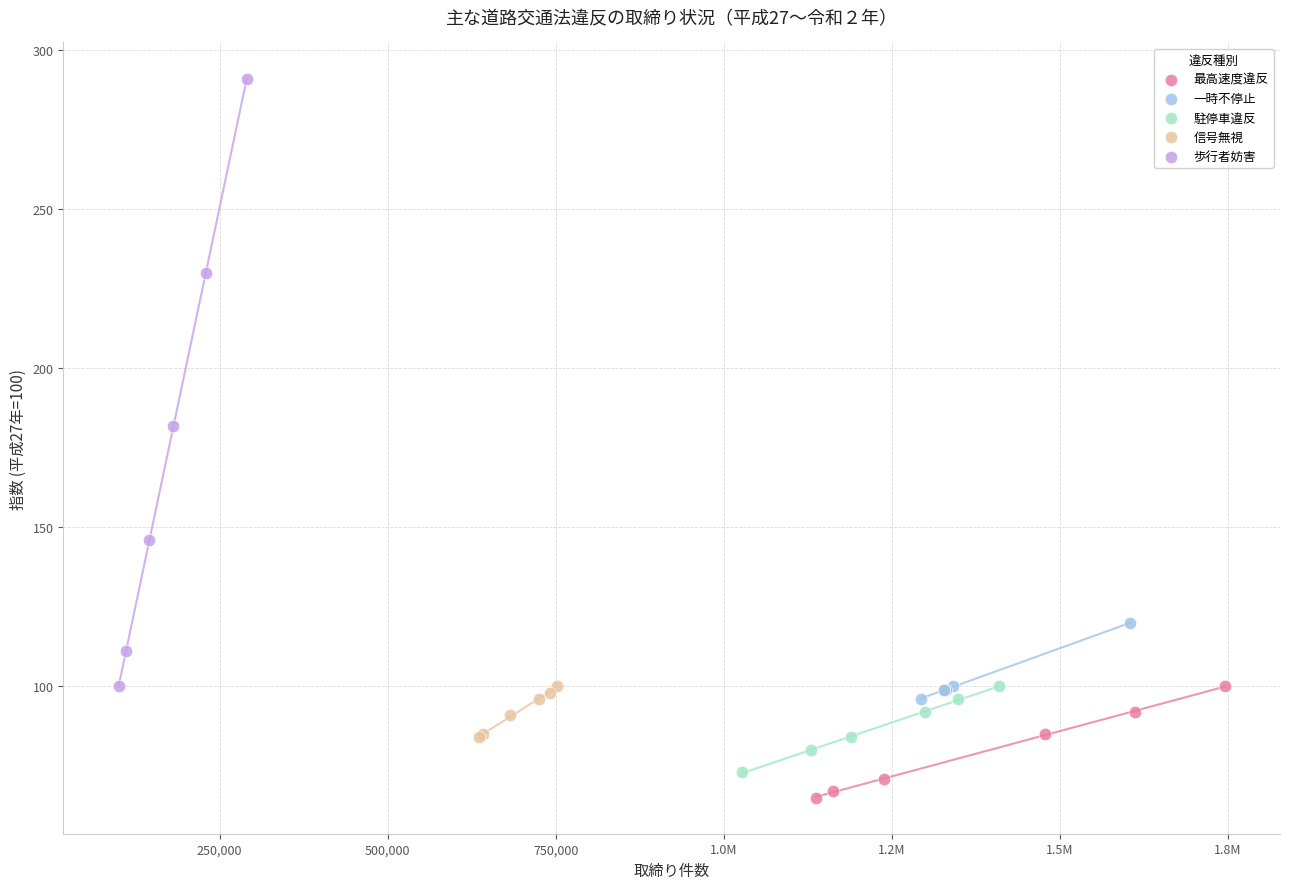

Which series reaches the maximum Y coordinate?

歩行者妨害